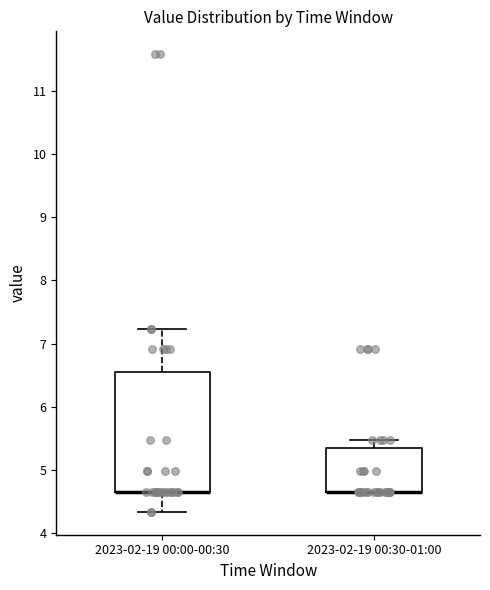

Reading left to right, transcribe this box plot: for each box, give where its median line is, the range the box spans, and where its two whiskers end, as read against the y-axis. The values are not printed on the chart, so give them approximately, as read against the axis.

2023-02-19 00:00-00:30: median 4.7 (drawn on the box's lower edge), box 4.7 to 6.6, whiskers 4.3 to 7.2
2023-02-19 00:30-01:00: median 4.7 (drawn on the box's lower edge), box 4.7 to 5.3, whiskers 4.7 to 5.5